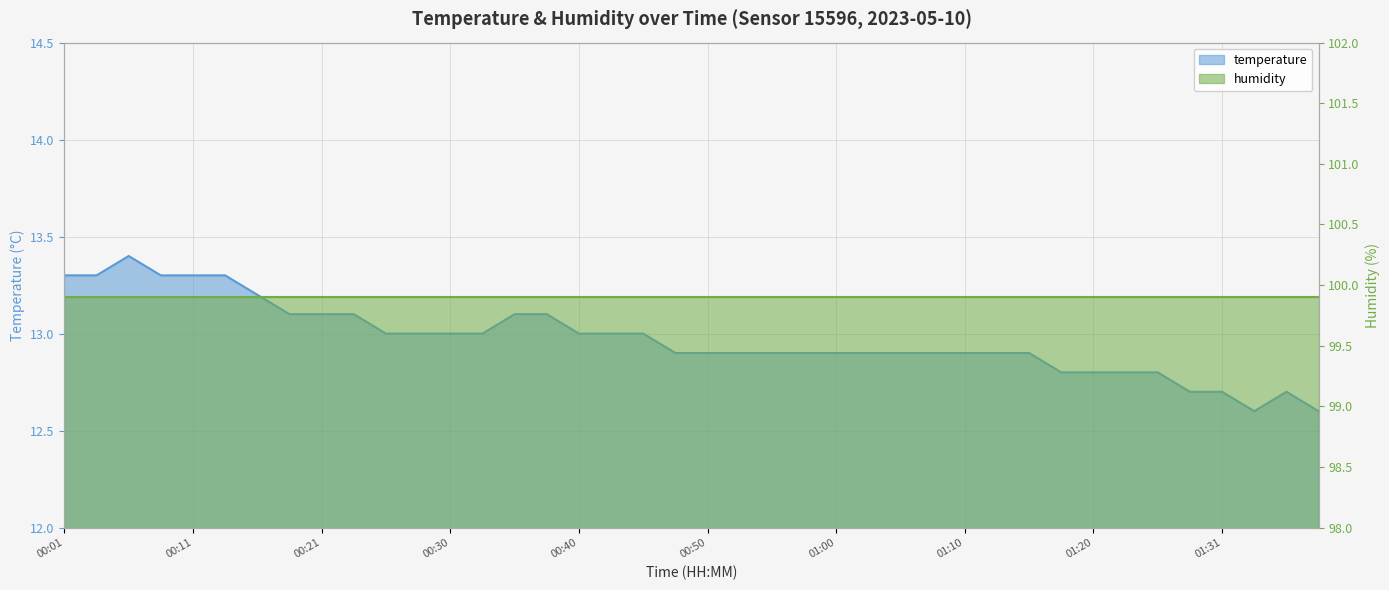

Which category has the highest value across all series?

00:06